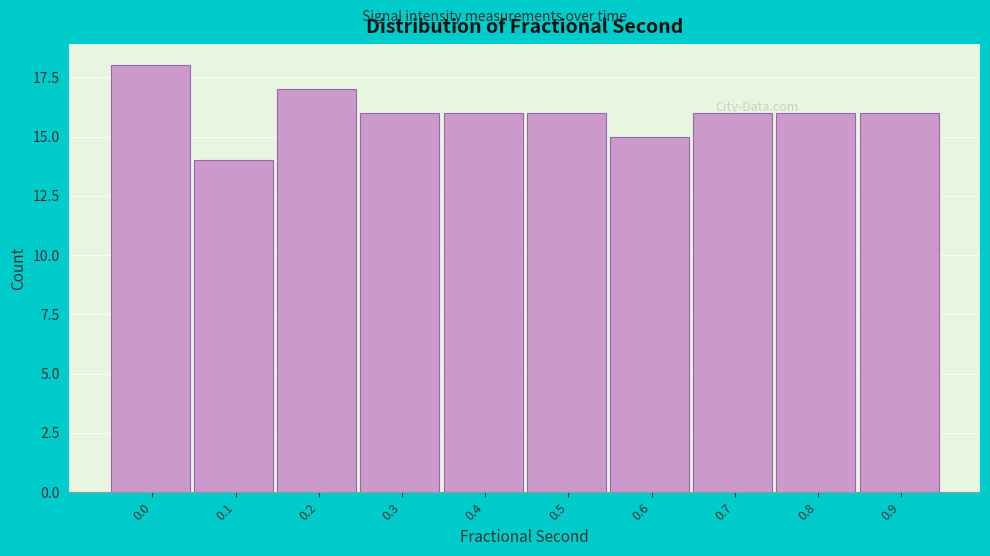

Reading left to right, list all the values displayed in this chart.

18	14	17	16	16	16	15	16	16	16